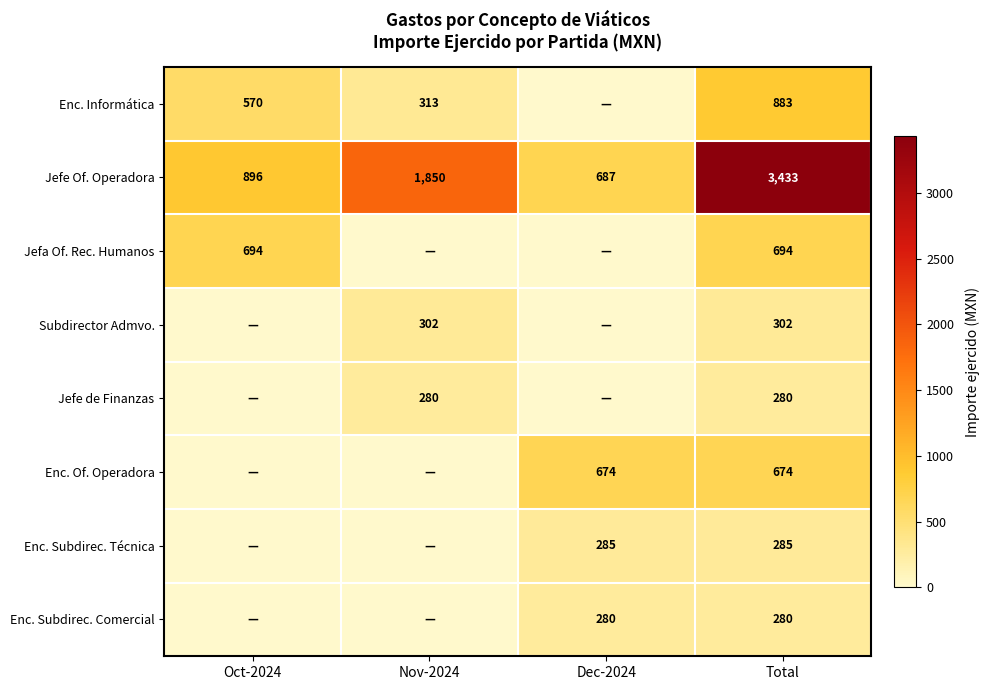

The value of Enc. Informática at Oct-2024 is 824. True or false?

False